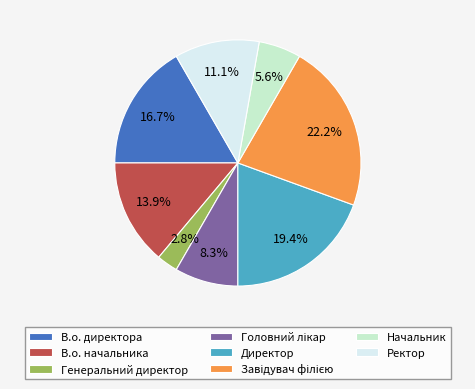

To the nearest percent, what is the difference between the Директор and Генеральний директор slice percentages?

17%